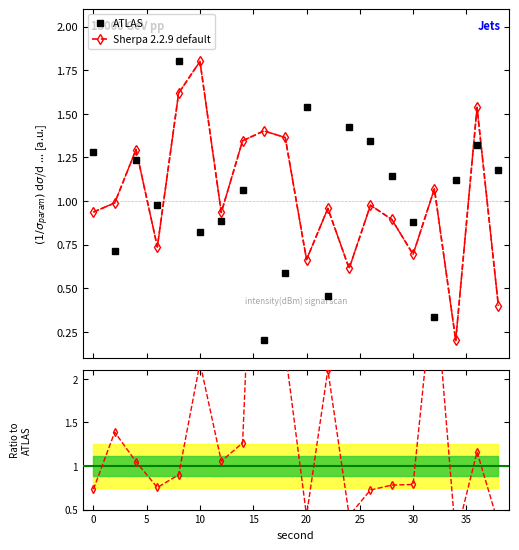

What are all the series names shown in the legend?

ATLAS, Sherpa 2.2.9 default